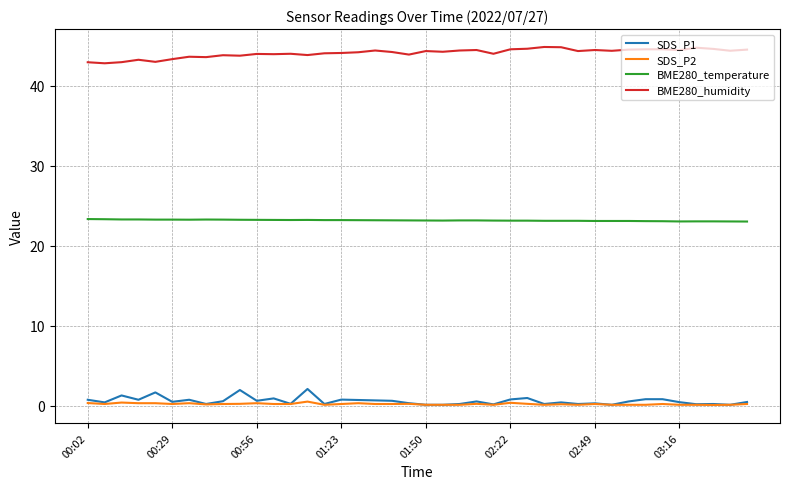

Count the number of categories in the chart.

40